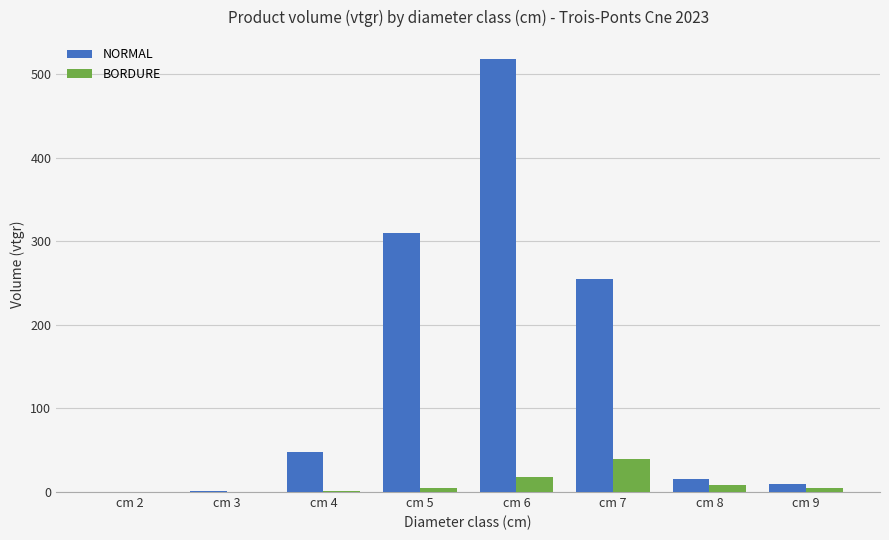

What is the sum of all BORDURE values?

76.1